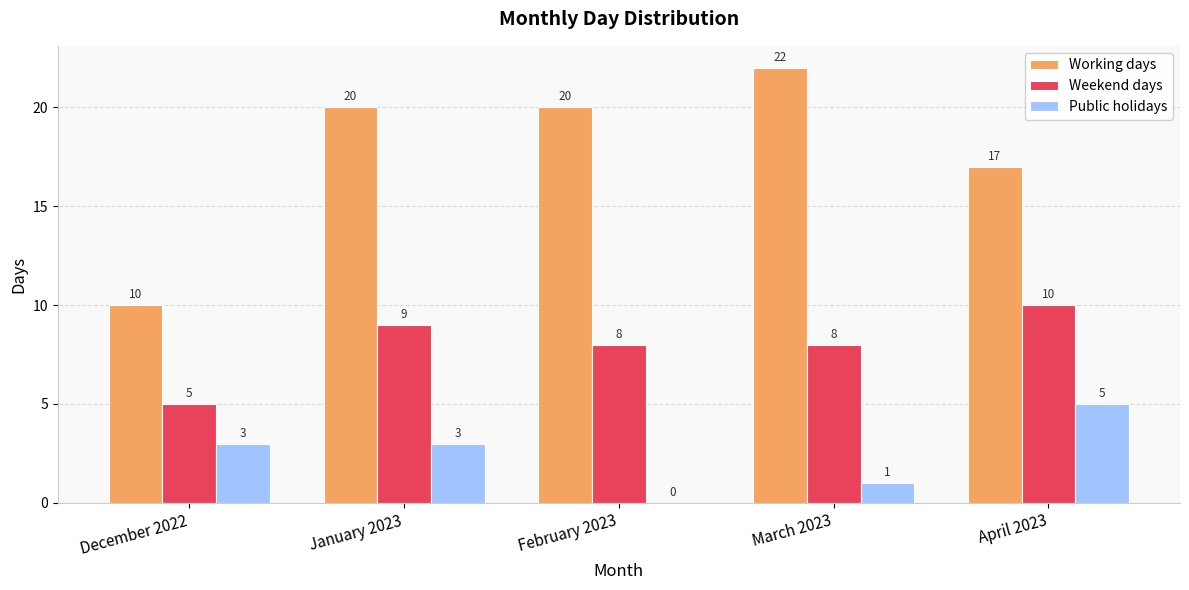

What is the sum of the Weekend days values at December 2022 and March 2023?

13